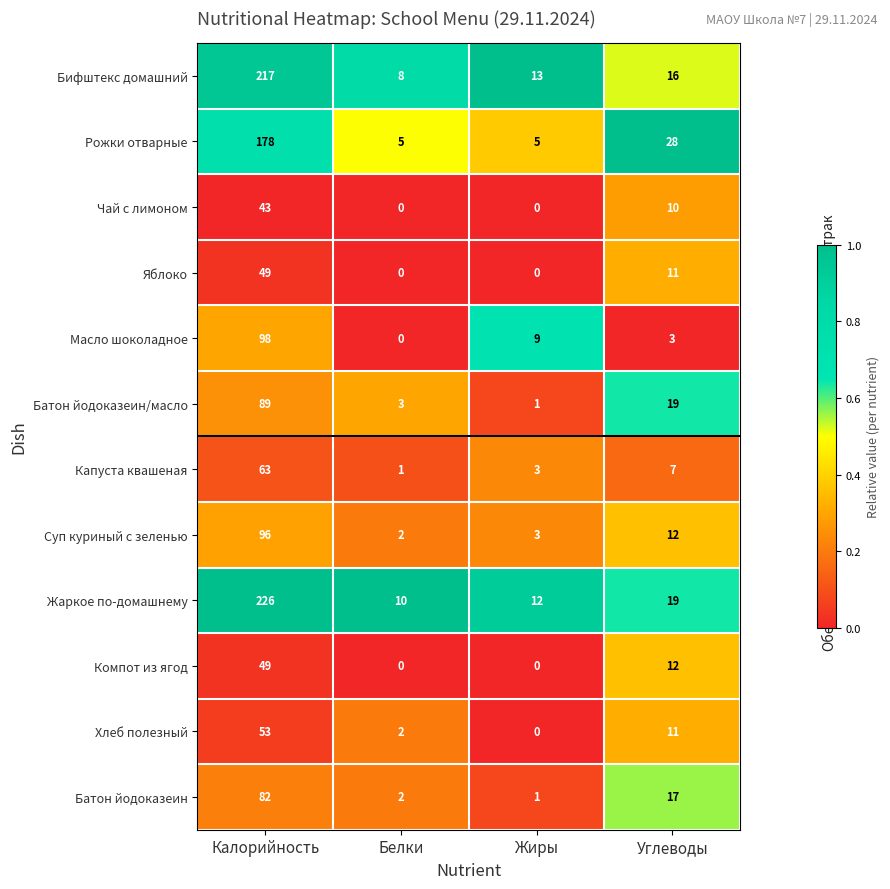

Count the number of categories in the chart.

4